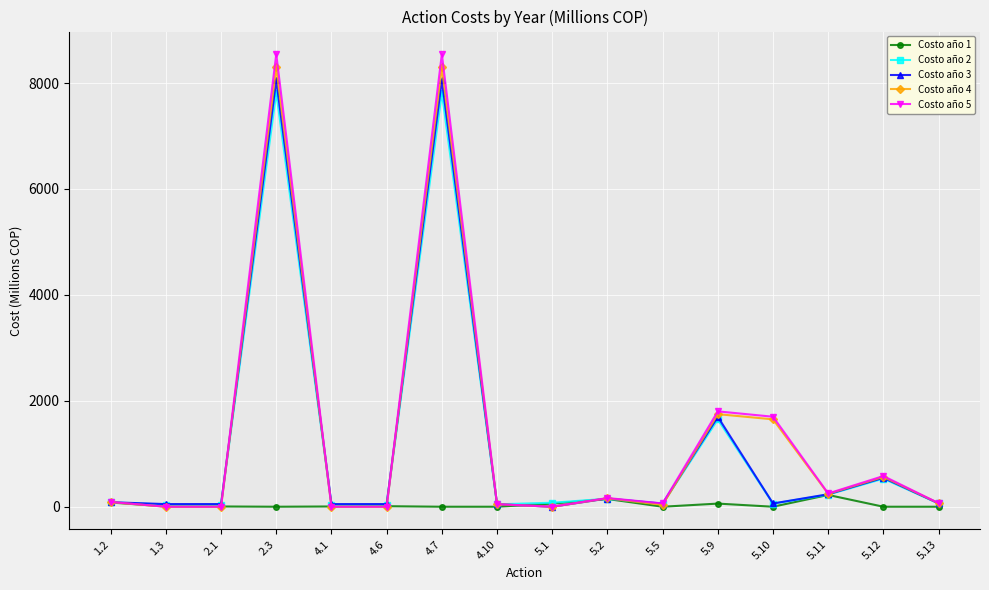

True or false: Costo año 1 has more than 0 interior local peaks.

True